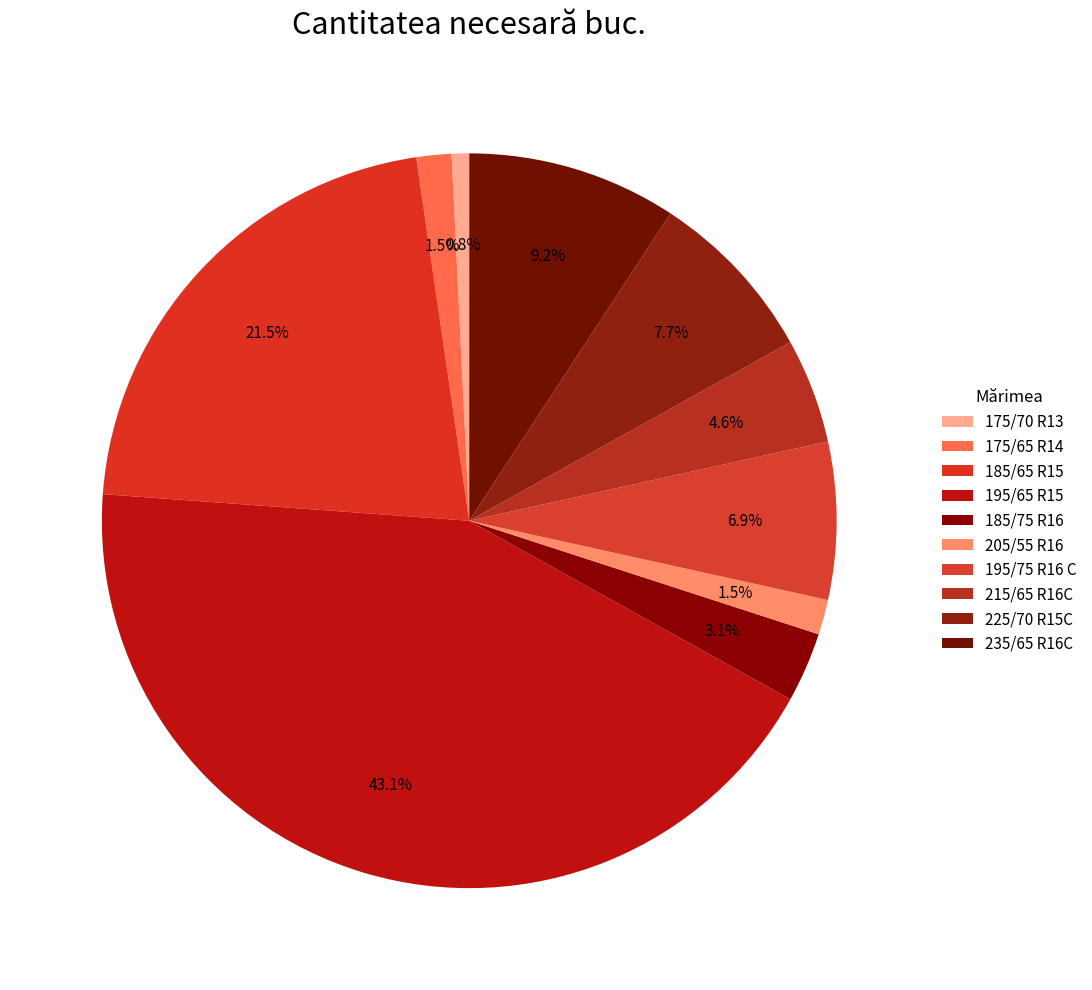

Rank the categories by value from highest to lowest.

195/65 R15, 185/65 R15, 235/65 R16C, 225/70 R15C, 195/75 R16 C, 215/65 R16C, 185/75 R16, 175/65 R14, 205/55 R16, 175/70 R13